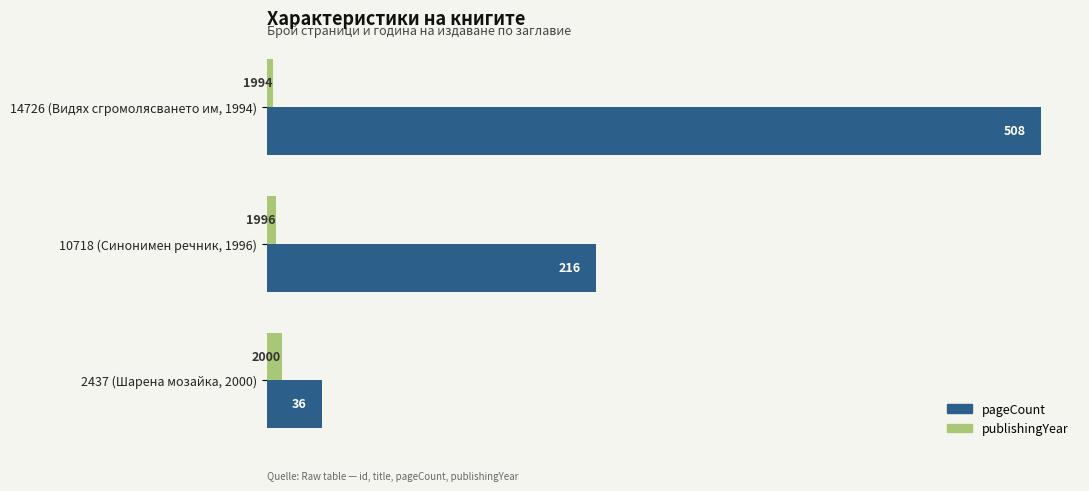

What is the maximum value shown in the chart?

508